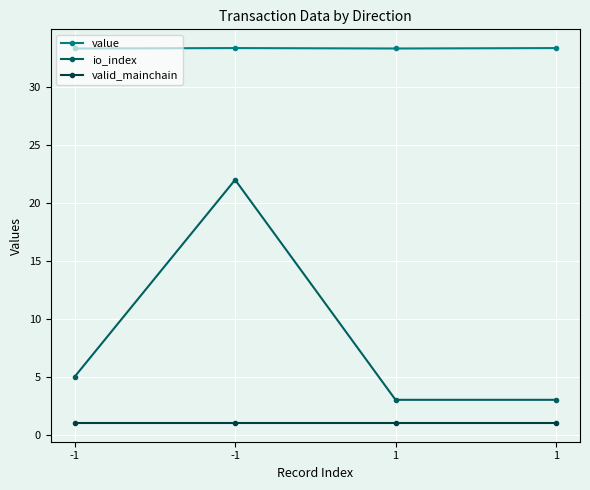

How many series are shown in this chart?

3